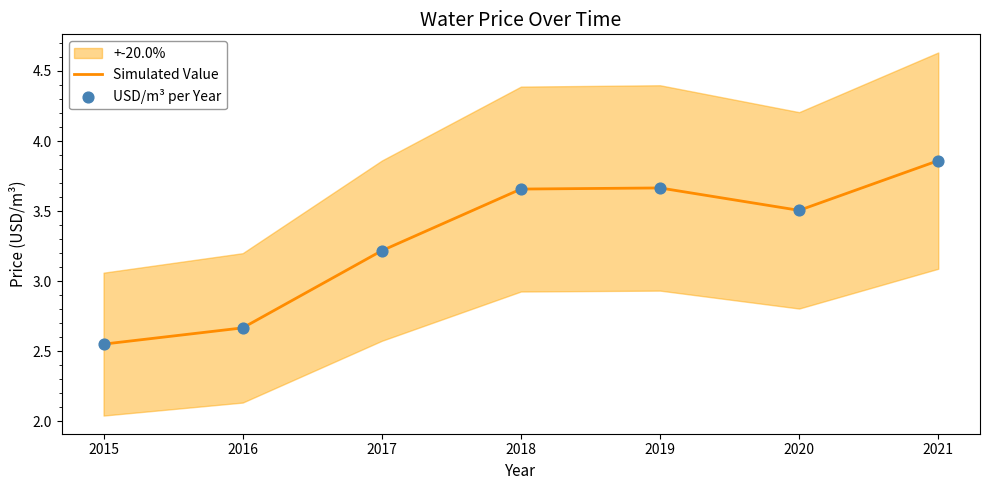

At which category is the sum across all series the highest?

2021